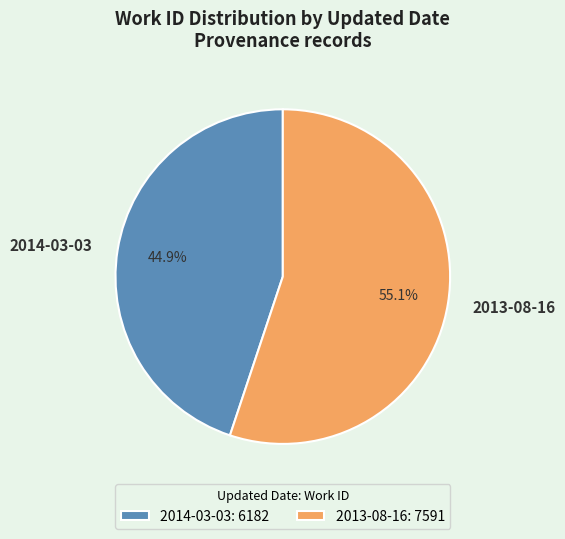

The 2014-03-03 slice represents 45% of the pie. True or false?

True